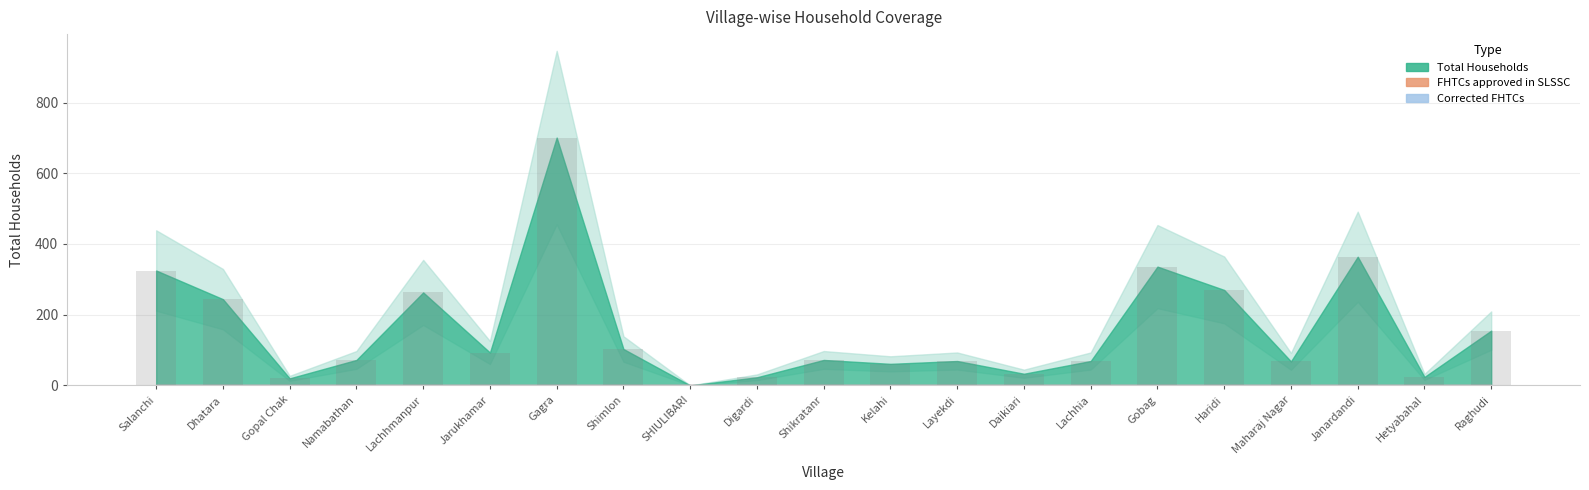

Which label corresponds to the largest value in the chart?

Gagra